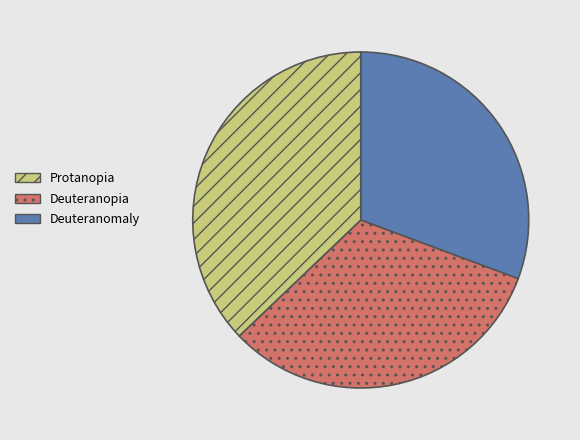

Is there any slice that represents more than half of the pie?

No